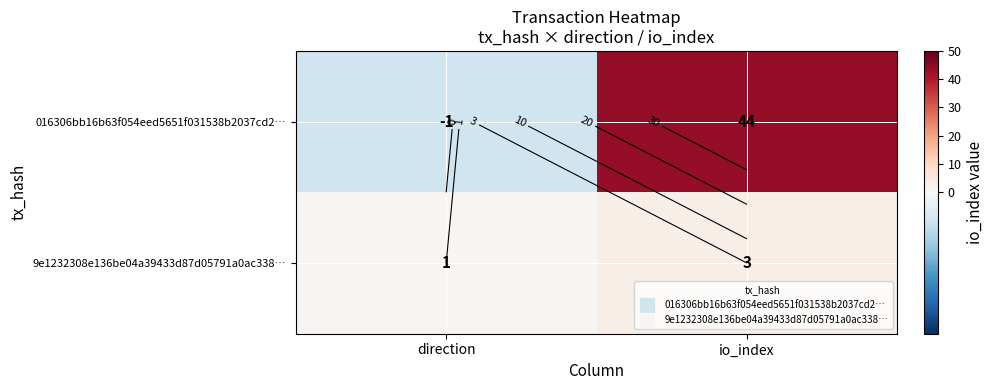

Which series has the largest range (max minus min)?

016306bb16b63f054eed5651f031538b2037cd2…